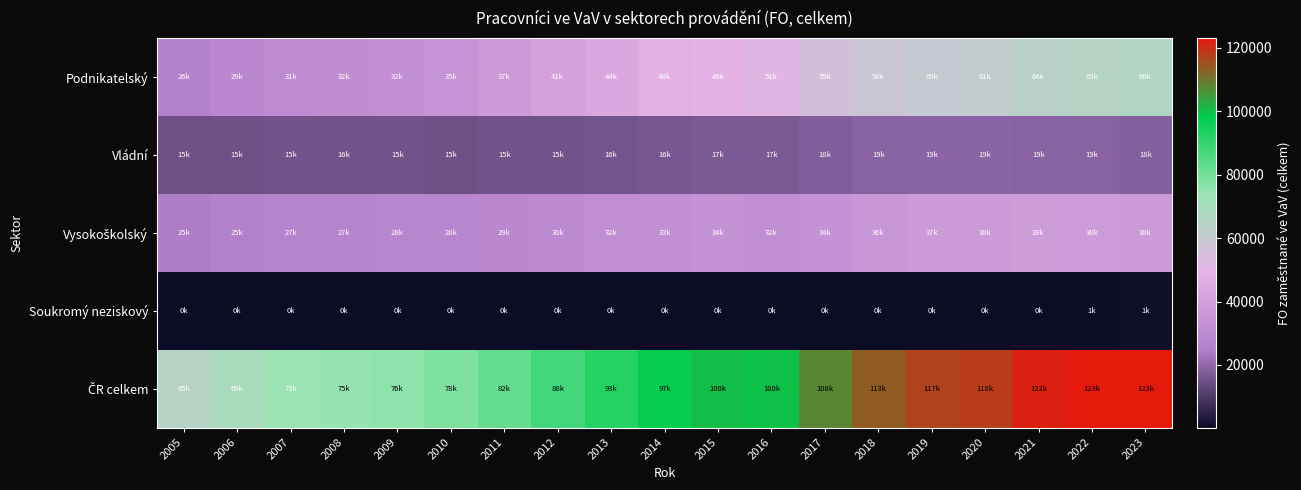

Rank the series at 2017 from lowest to highest value.

Soukromý neziskový, Vládní, Vysokoškolský, Podnikatelský, ČR celkem